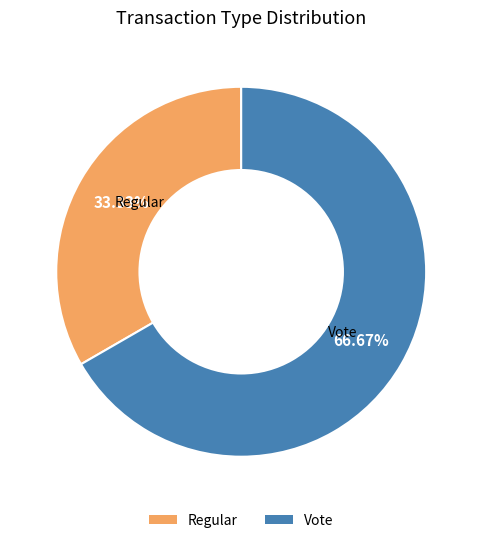

Is there any slice that represents more than half of the pie?

Yes